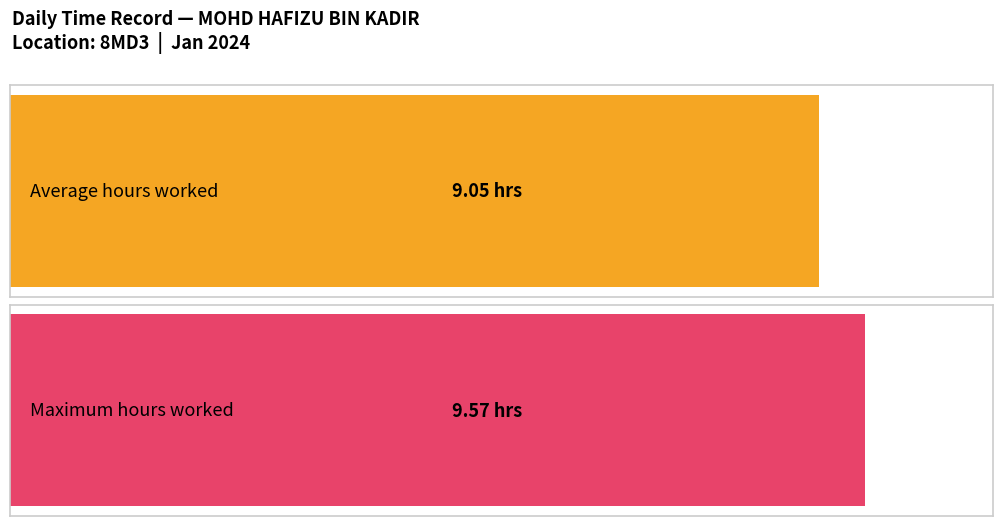

The chart shows a value of 1.9 at 22. True or false?

False